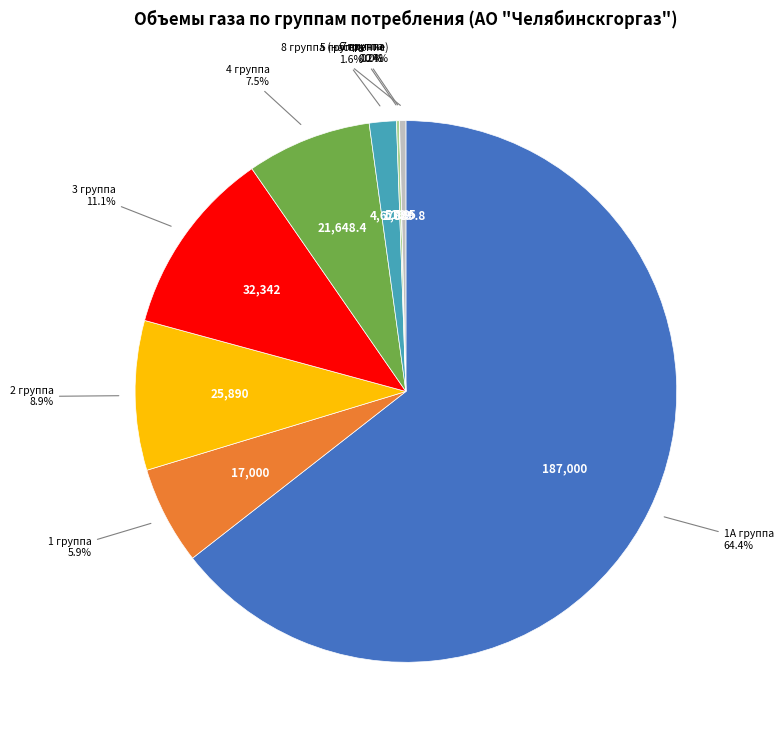

Does any single category account for the majority?

Yes